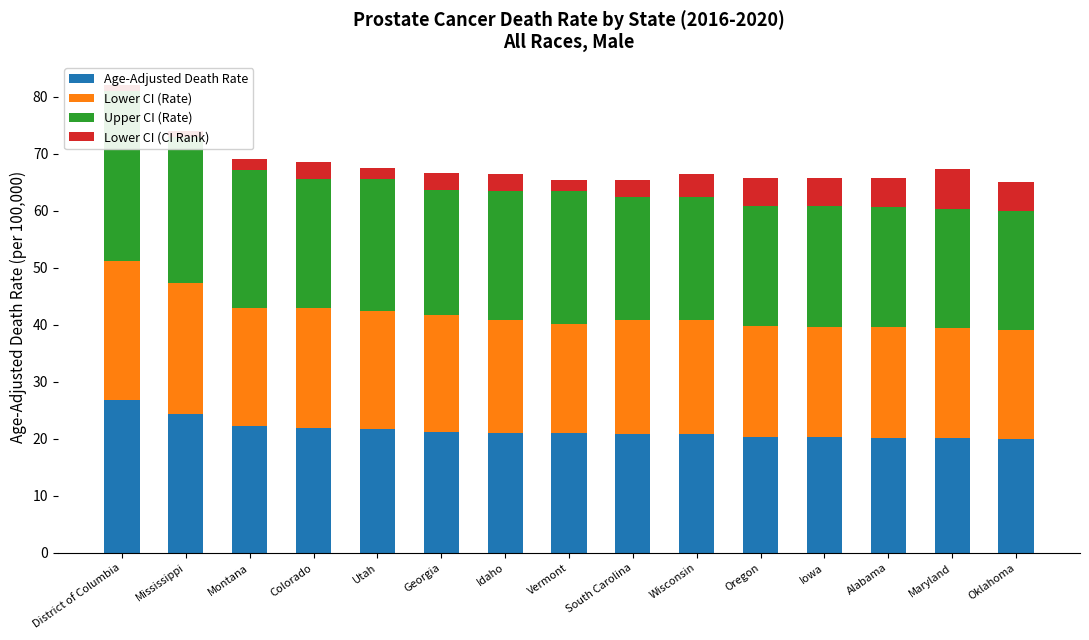

How many bars are there in each group?

4